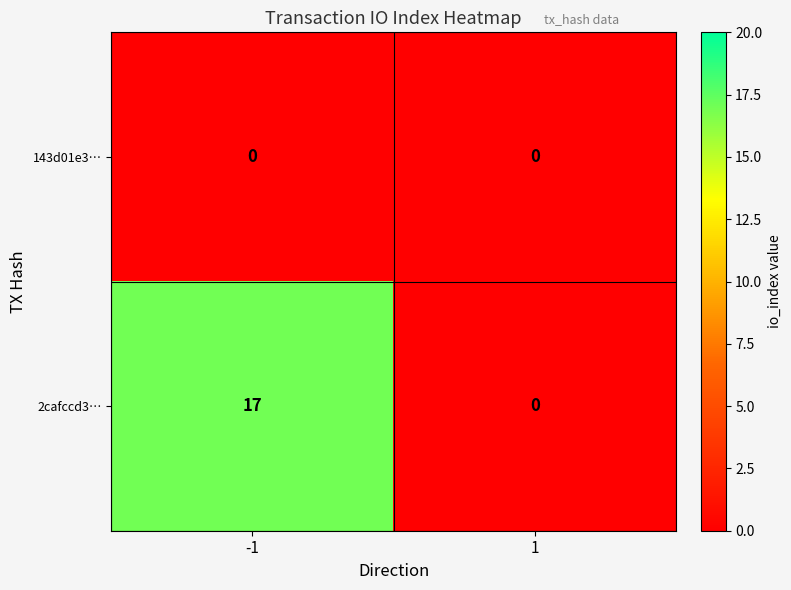

Reading right to left, transcribe all the data shown in this chart.

143d01e3…: 1=0	-1=0
2cafccd3…: 1=0	-1=17